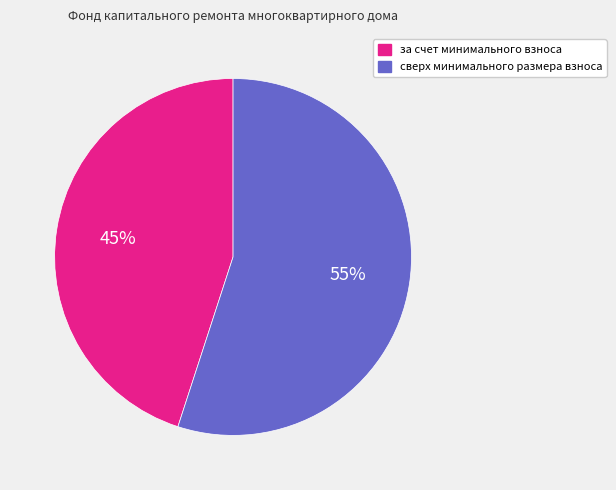

To the nearest percent, what portion does сверх минимального размера взноса represent?

55%